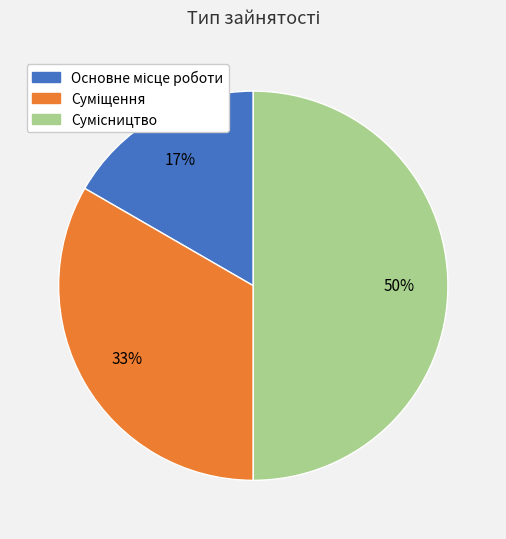

To the nearest percent, what is the difference between the largest and smallest slice percentages?

33%